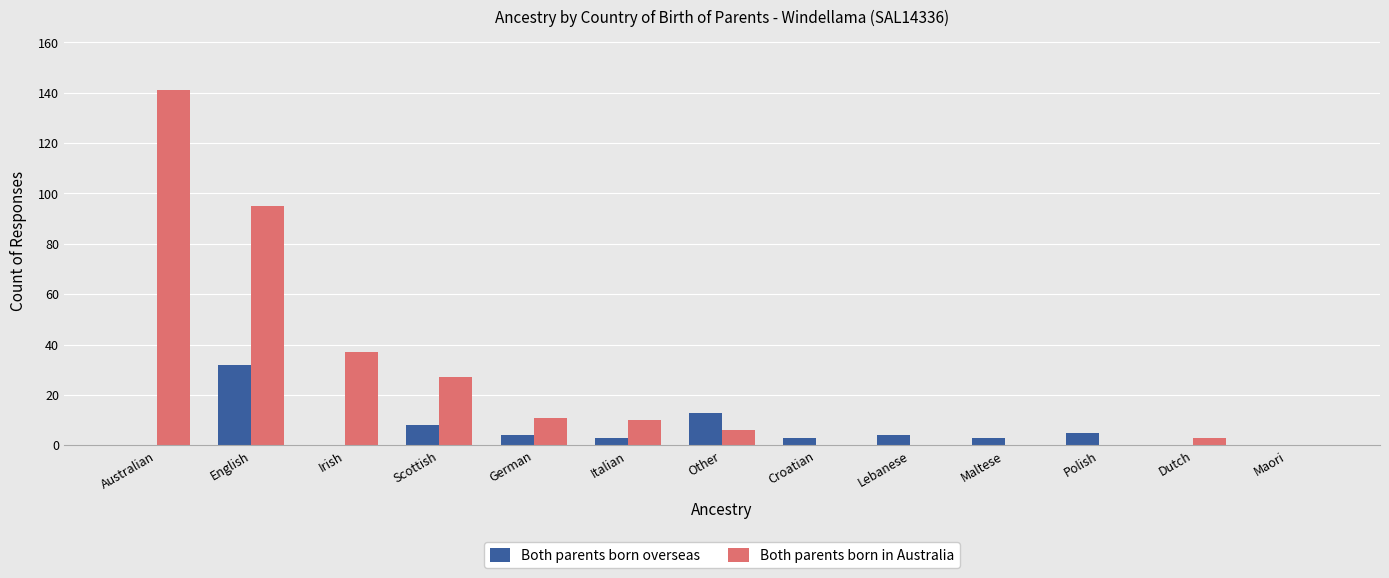

True or false: Both parents born overseas has a value of 5 at Polish.

True